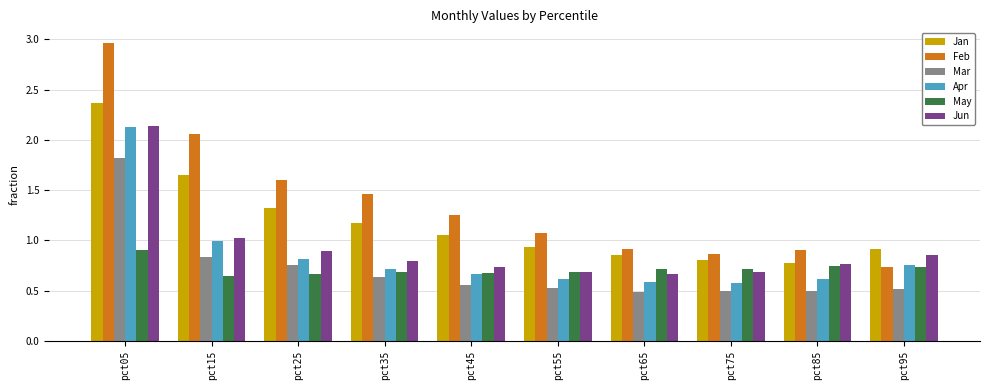

Is it true that Jan equals 1.2 at pct35?

True